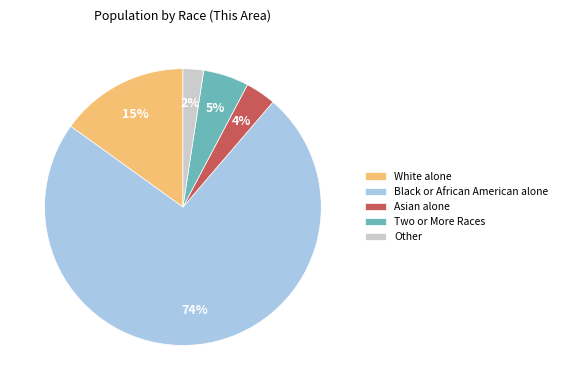

Which slice is the largest?

Black or African American alone